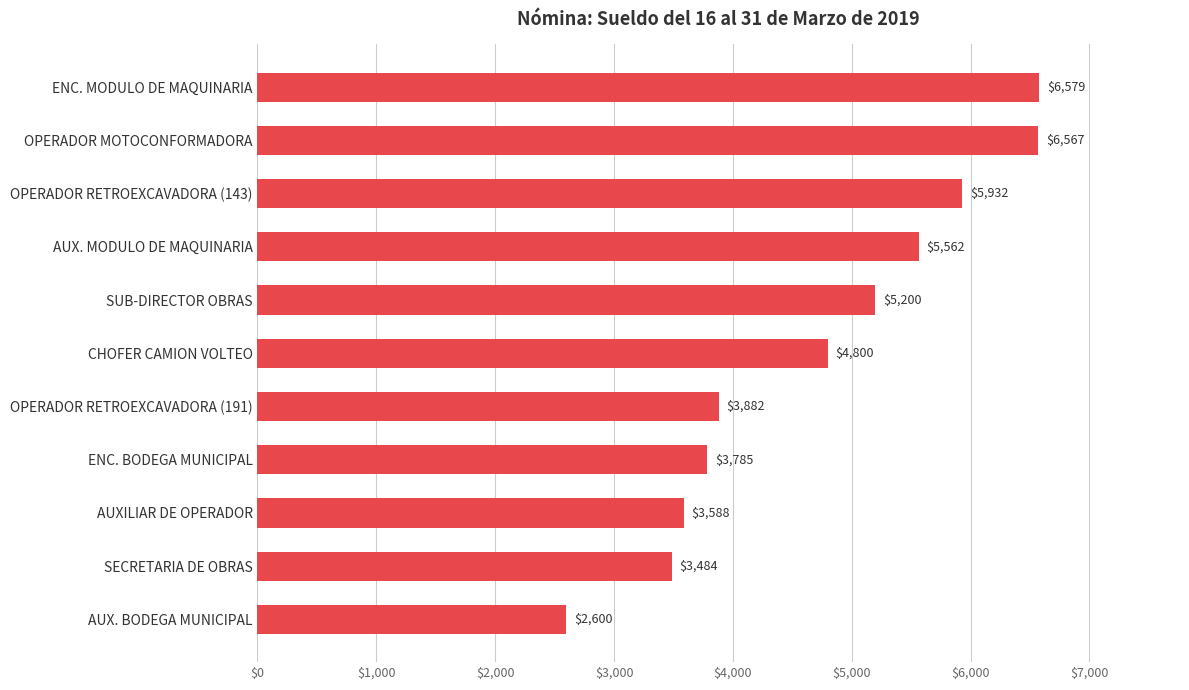

How many data points are above 4800?

6